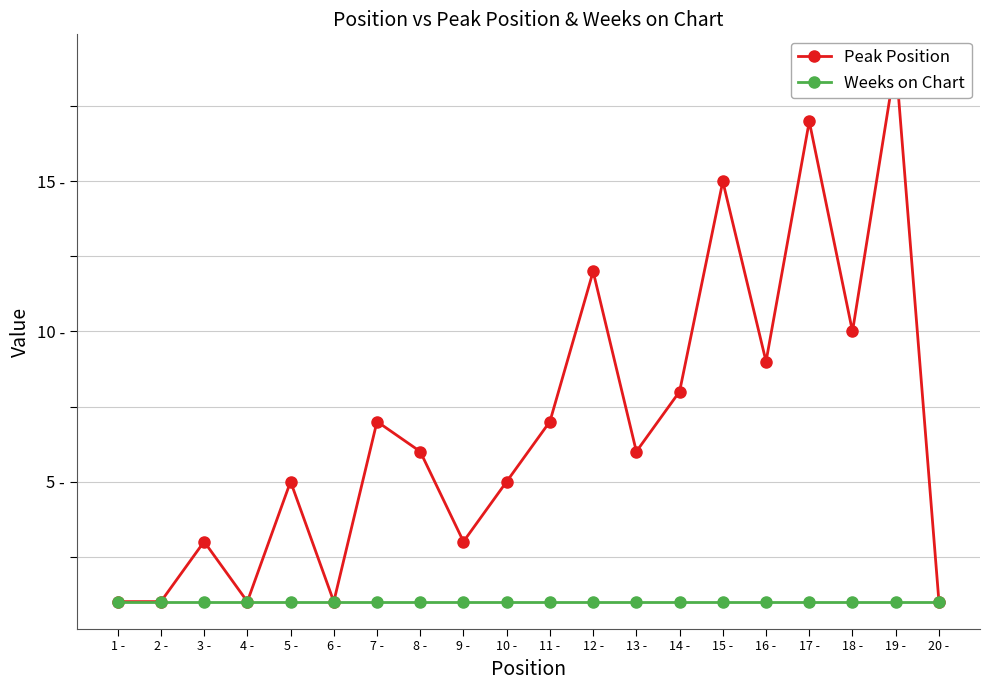

Reading left to right, extract all data points from this chart.

Peak Position: 1 -=1	2 -=1	3 -=3	4 -=1	5 -=5	6 -=1	7 -=7	8 -=6	9 -=3	10 -=5	11 -=7	12 -=12	13 -=6	14 -=8	15 -=15	16 -=9	17 -=17	18 -=10	19 -=19	20 -=1
Weeks on Chart: 1 -=1	2 -=1	3 -=1	4 -=1	5 -=1	6 -=1	7 -=1	8 -=1	9 -=1	10 -=1	11 -=1	12 -=1	13 -=1	14 -=1	15 -=1	16 -=1	17 -=1	18 -=1	19 -=1	20 -=1